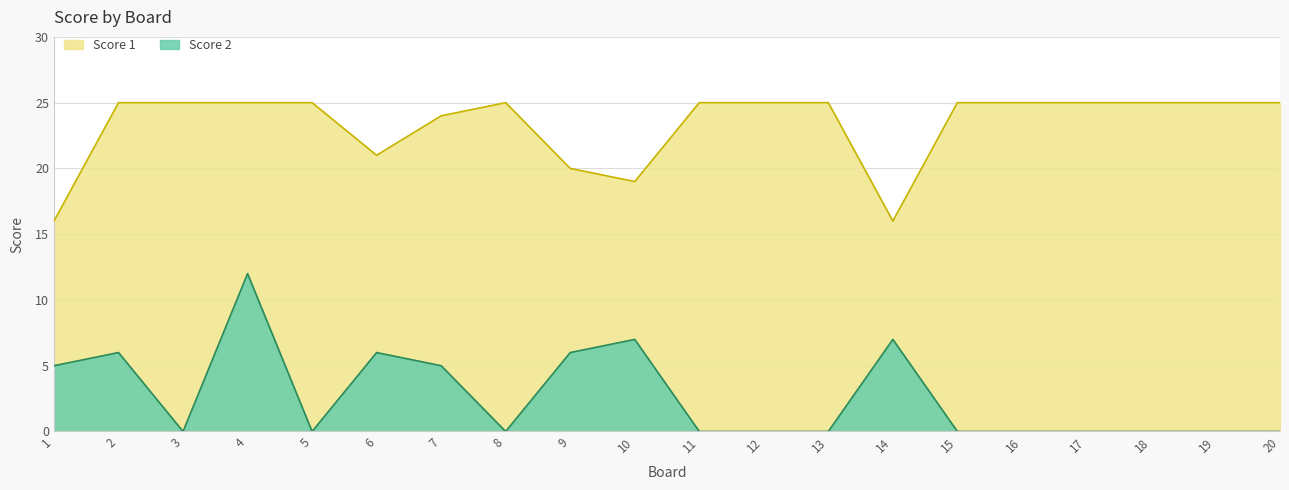

Count the number of data series in this chart.

2